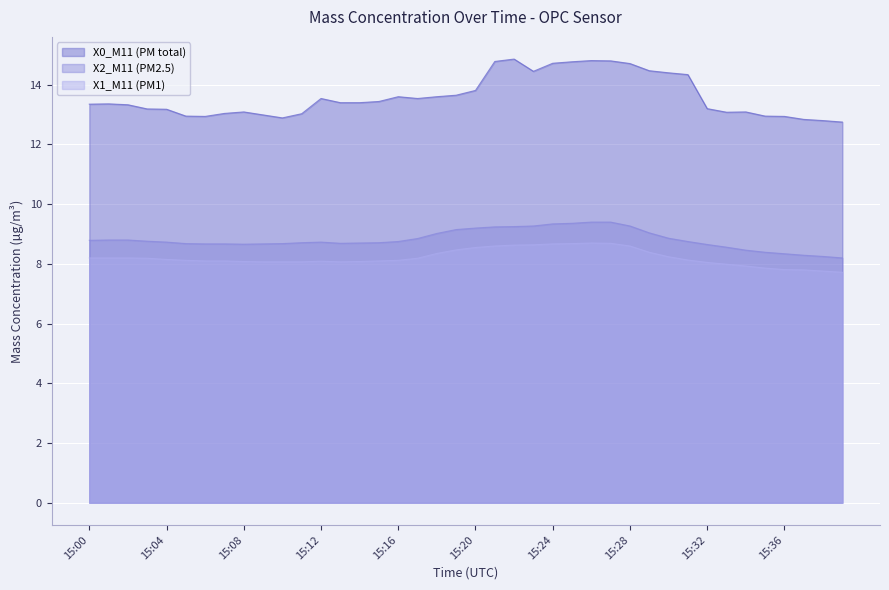

Between 15:24 and 15:39, which is larger?

15:24